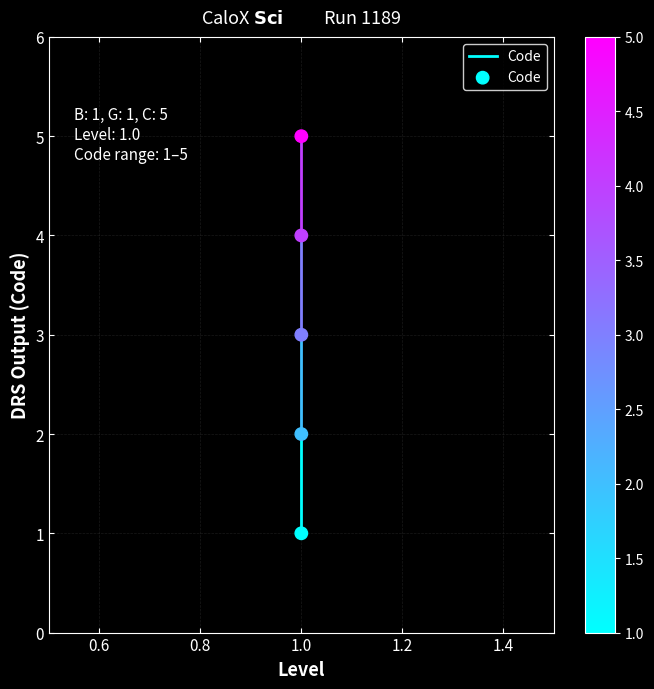

What is the average Y value?

3